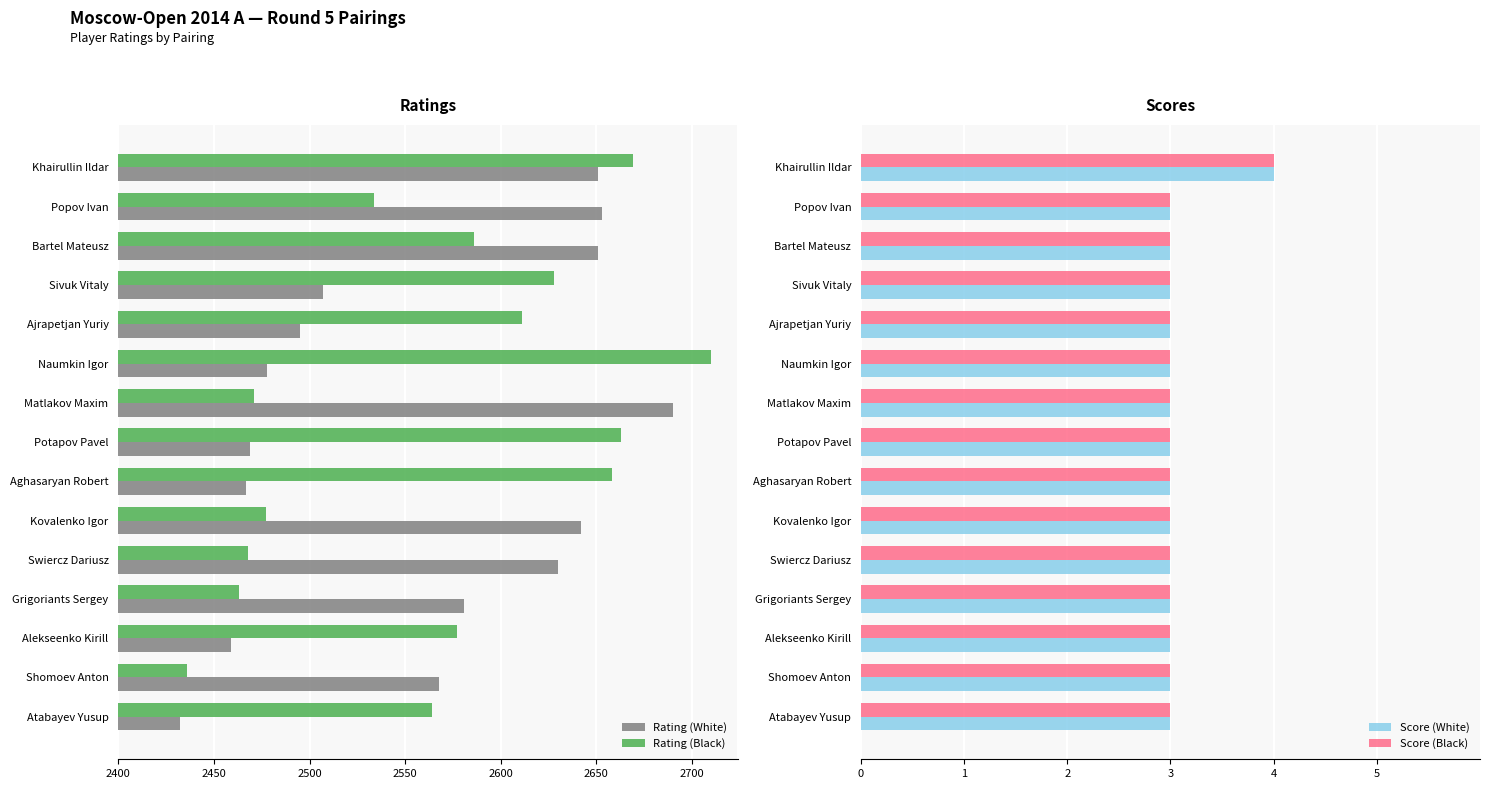

Which series has the largest total across all categories?

Rating (Black)